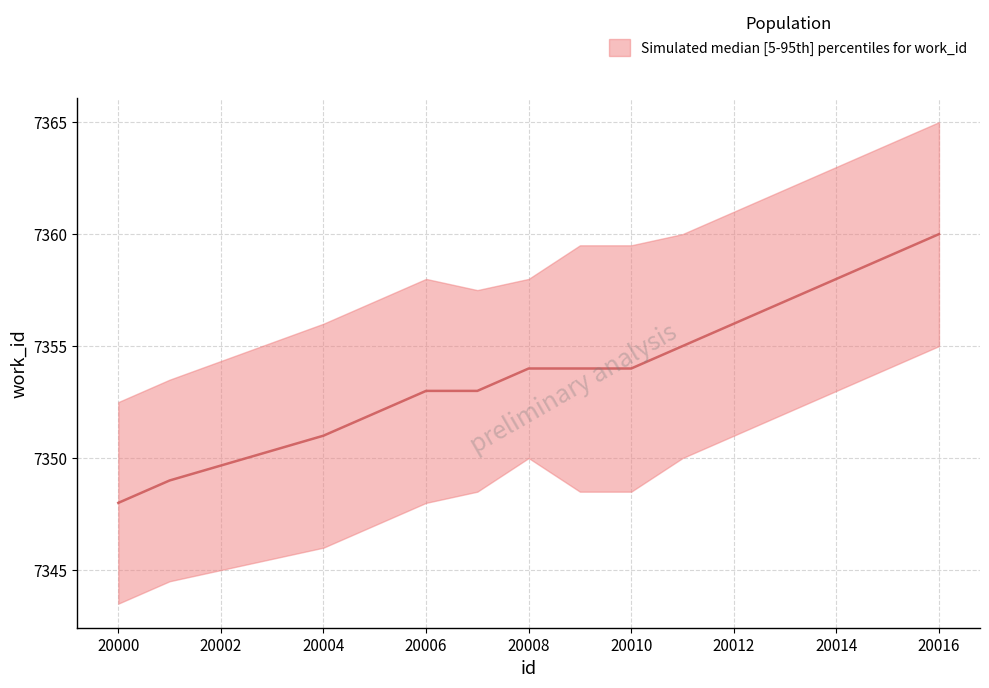

Reading right to left, extract all data points from this chart.

20016=7360	20011=7355	20010=7354	20009=7354	20008=7354	20007=7353	20006=7353	20004=7351	20001=7349	20000=7348